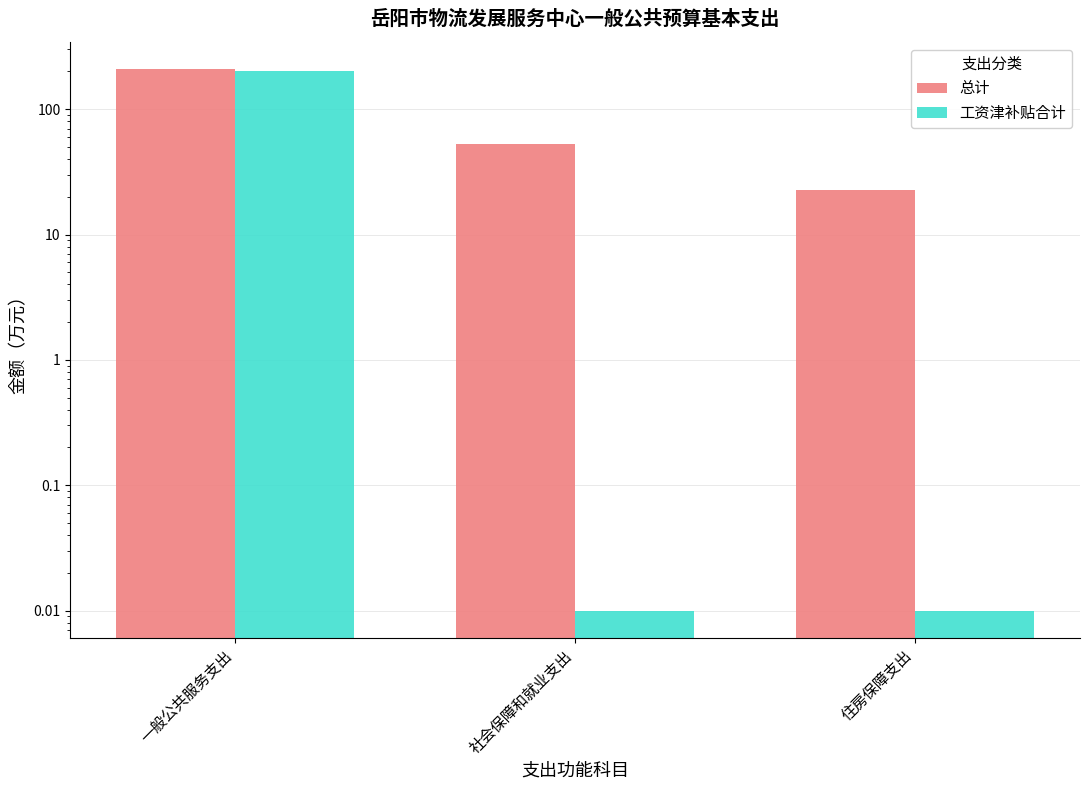

What are all the series names shown in the legend?

总计, 工资津补贴合计